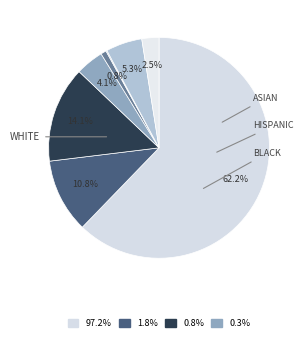

Count the number of slices in the pie.

8